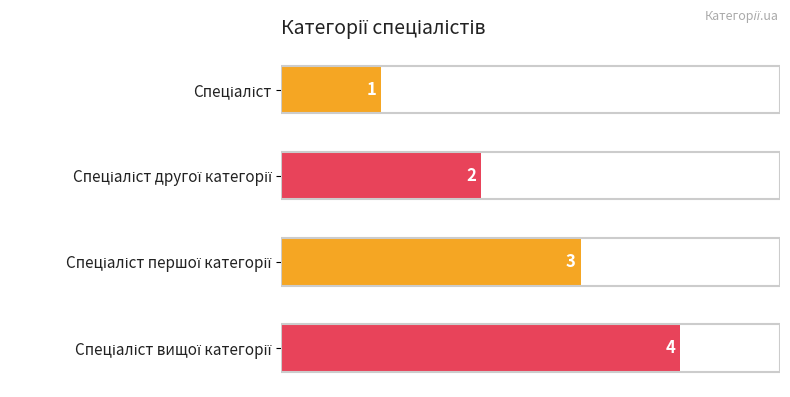

What is the sum of all values?

10